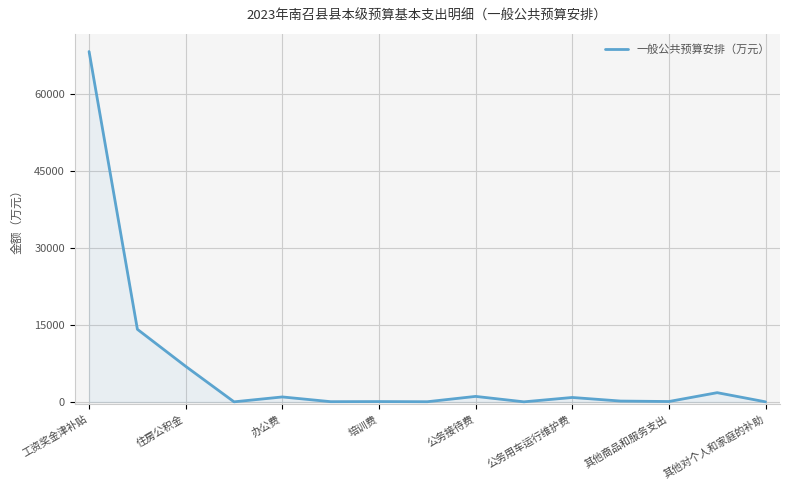

What is the greatest value displayed?

68302